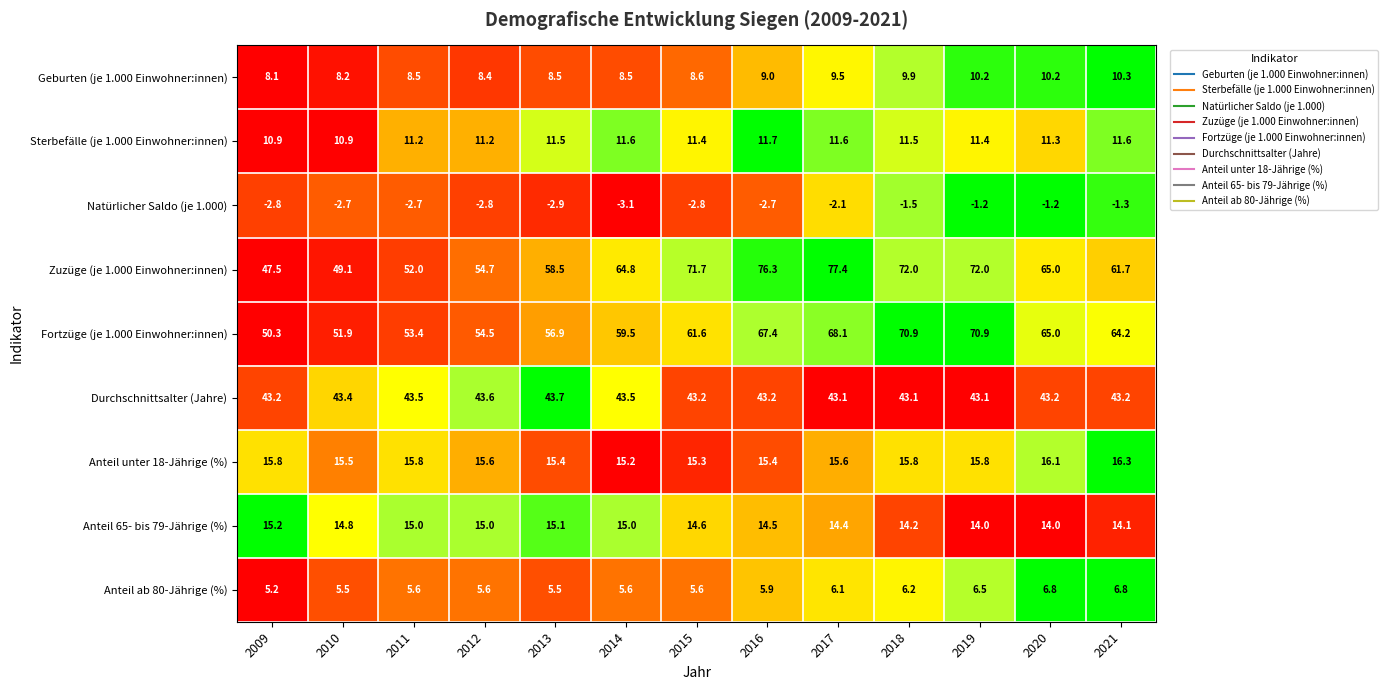

At which category is the sum across all series the highest?

2017